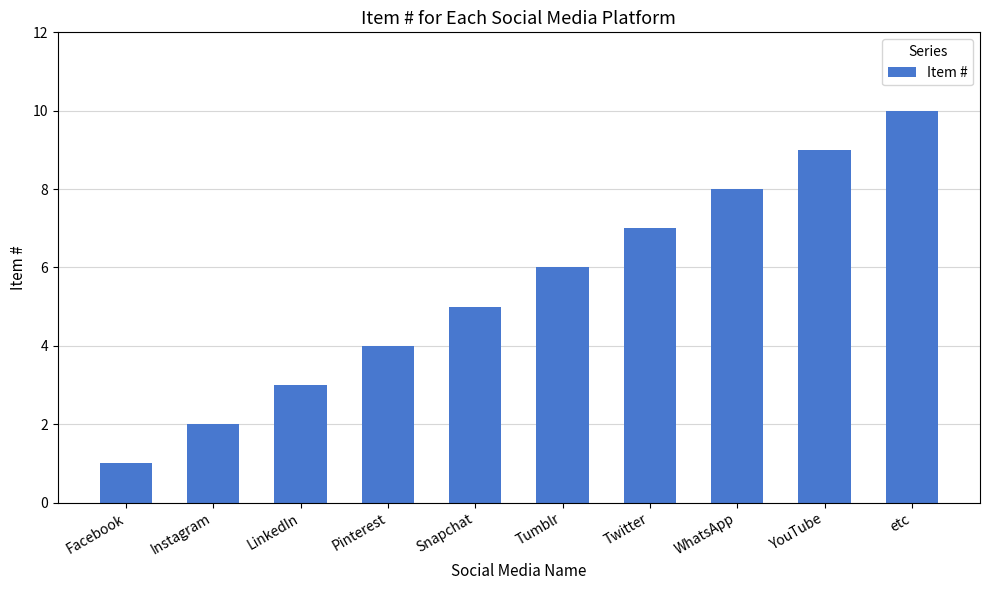

Does the chart contain stacked bars?

No